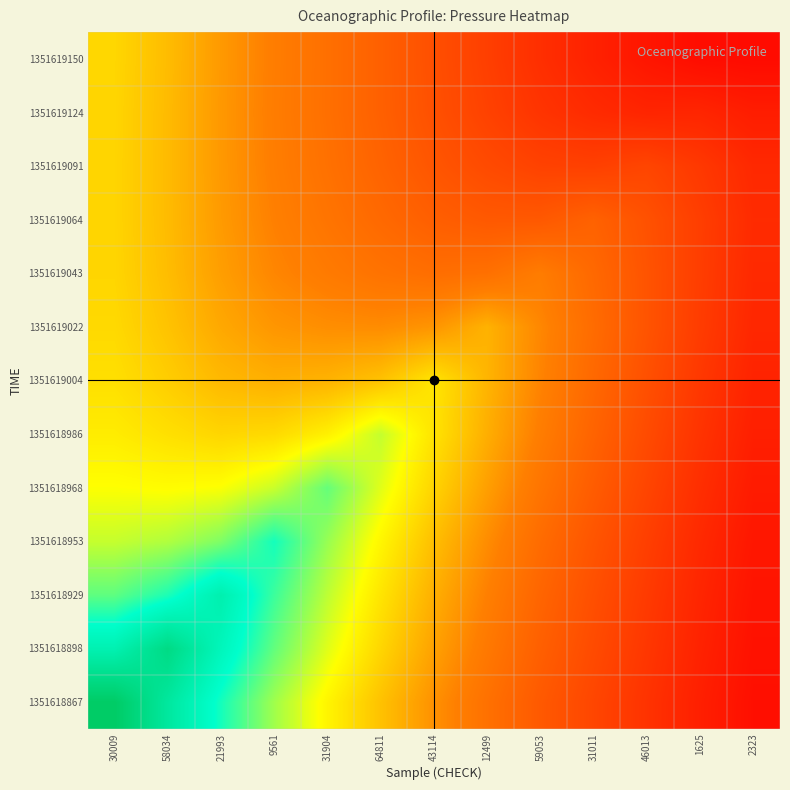

Reading right to left, transcribe all the data shown in this chart.

1351618867: 2323=1.1	1625=2.1	46013=3.5	31011=4.8	59053=6.1	12499=7.7	43114=9.3	64811=11.2	31904=13.2	9561=15.4	21993=18.1	58034=21.2	30009=24.6
1351618898: 2323=1.2	1625=2.4	46013=3.7	31011=5.1	59053=6.5	12499=8.2	43114=10.0	64811=12.0	31904=14.1	9561=16.6	21993=19.5	58034=22.8	30009=20.0
1351618929: 2323=1.4	1625=2.6	46013=4.0	31011=5.4	59053=6.9	12499=8.6	43114=10.5	64811=12.6	31904=14.8	9561=17.3	21993=20.2	58034=17.9	30009=16.6
1351618953: 2323=1.6	1625=2.8	46013=4.3	31011=5.8	59053=7.3	12499=9.1	43114=11.1	64811=13.2	31904=15.5	9561=18.1	21993=16.0	58034=15.1	30009=14.7
1351618968: 2323=1.9	1625=3.1	46013=4.7	31011=6.3	59053=7.9	12499=9.9	43114=11.9	64811=14.1	31904=16.5	9561=14.6	21993=13.6	58034=13.5	30009=13.6
1351618986: 2323=2.1	1625=3.5	46013=5.1	31011=6.7	59053=8.5	12499=10.4	43114=12.5	64811=14.7	31904=13.0	9561=12.1	21993=12.0	58034=12.4	30009=12.8
1351619004: 2323=2.4	1625=3.8	46013=5.4	31011=7.1	59053=8.8	12499=10.7	43114=12.6	64811=11.2	31904=10.6	9561=10.5	21993=10.9	58034=11.6	30009=12.4
1351619022: 2323=2.7	1625=4.1	46013=5.7	31011=7.3	59053=8.9	12499=10.6	43114=9.5	64811=9.1	31904=9.2	9561=9.5	21993=10.2	58034=11.2	30009=12.1
1351619043: 2323=2.8	1625=4.2	46013=5.7	31011=7.1	59053=8.4	12499=7.6	43114=7.5	64811=7.8	31904=8.3	9561=8.9	21993=9.8	58034=11.0	30009=12.0
1351619064: 2323=2.9	1625=4.2	46013=5.5	31011=6.7	59053=6.0	12499=6.0	43114=6.4	64811=7.1	31904=7.9	9561=8.6	21993=9.7	58034=10.9	30009=11.9
1351619091: 2323=2.8	1625=3.8	46013=4.7	31011=4.4	59053=4.5	12499=5.1	43114=5.8	64811=6.8	31904=7.7	9561=8.5	21993=9.6	58034=10.9	30009=11.9
1351619124: 2323=2.0	1625=2.6	46013=2.5	31011=2.9	59053=3.5	12499=4.5	43114=5.5	64811=6.6	31904=7.6	9561=8.5	21993=9.6	58034=10.9	30009=12.0
1351619150: 2323=0.8	1625=0.9	46013=1.5	31011=2.3	59053=3.2	12499=4.3	43114=5.4	64811=6.5	31904=7.6	9561=8.5	21993=9.6	58034=11.0	30009=12.0